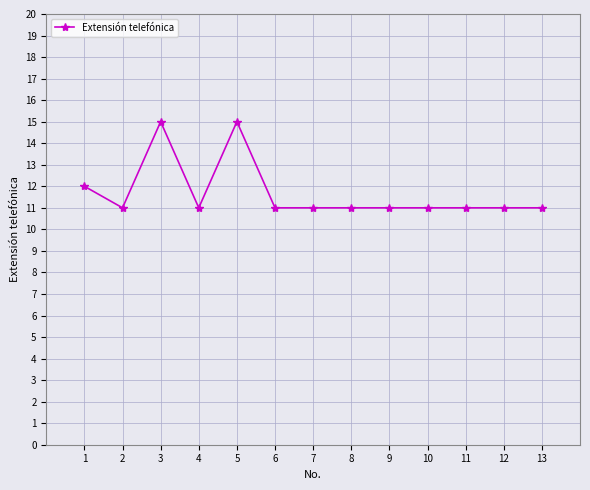

Is this an area chart (filled region under the line)?

No